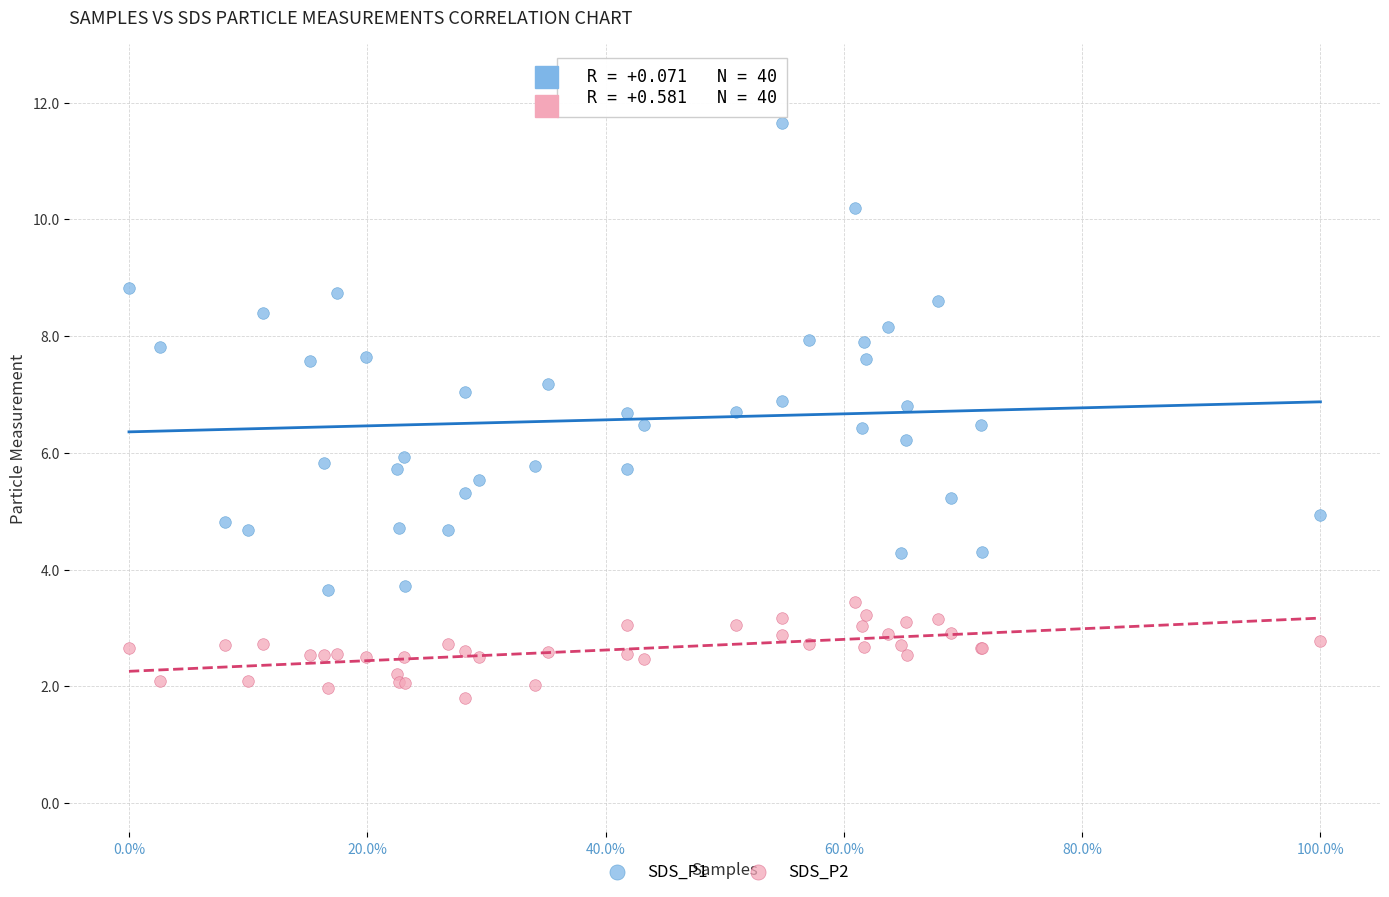

Which series contains the lowest Y value?

SDS_P2